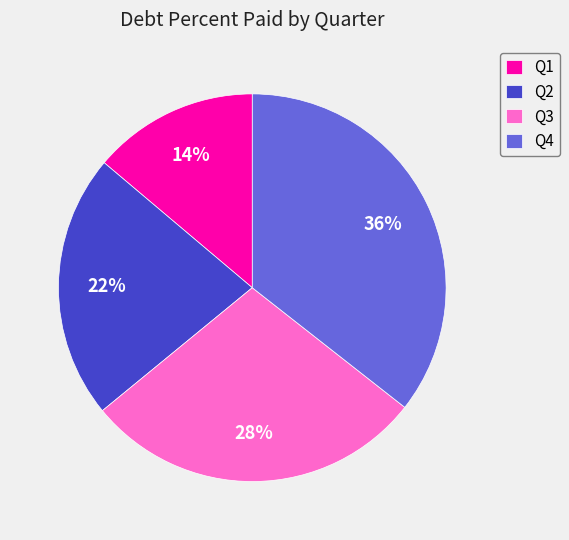

To the nearest percent, what is the difference between the largest and smallest slice percentages?

22%